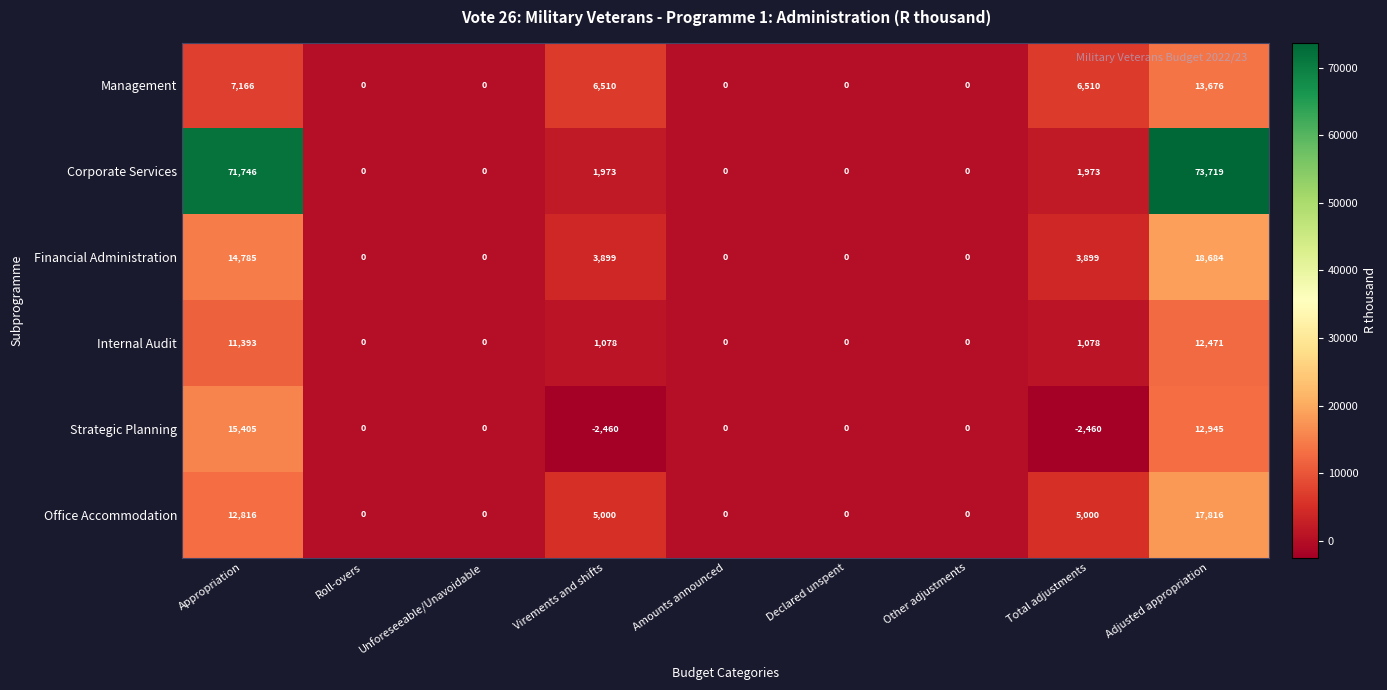

The Management series shows 0 at Amounts announced. True or false?

True